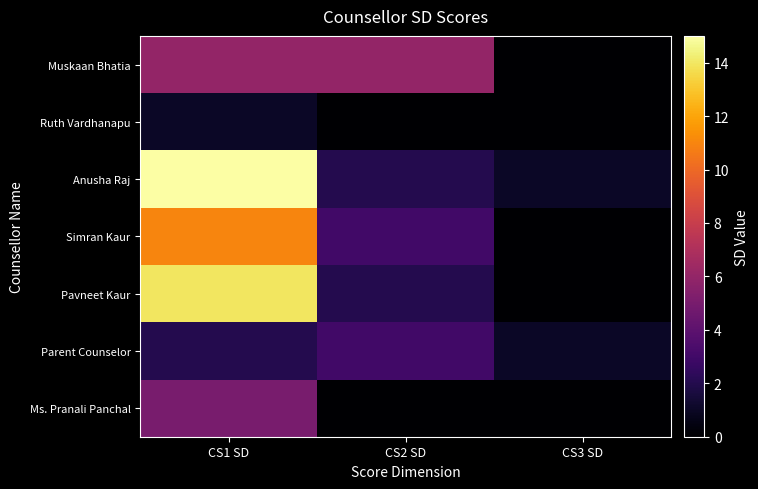

Which series has the widest spread of values?

Anusha Raj